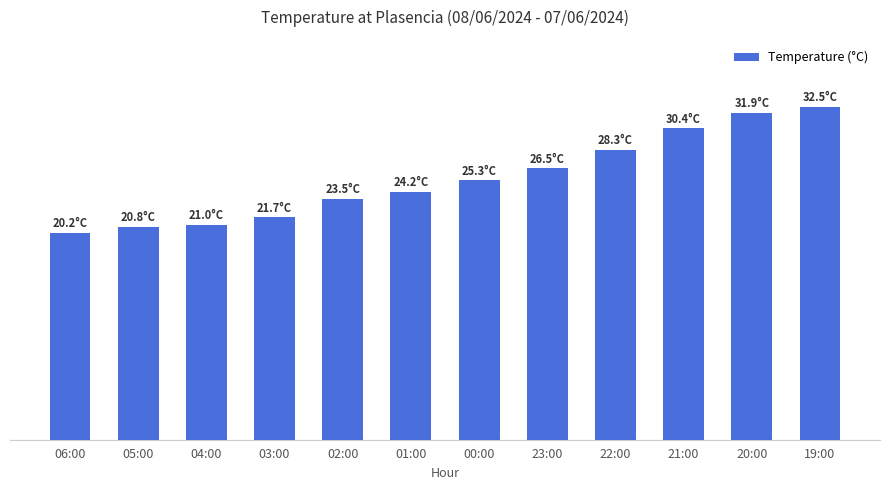

Which category has the highest value across all series?

19:00